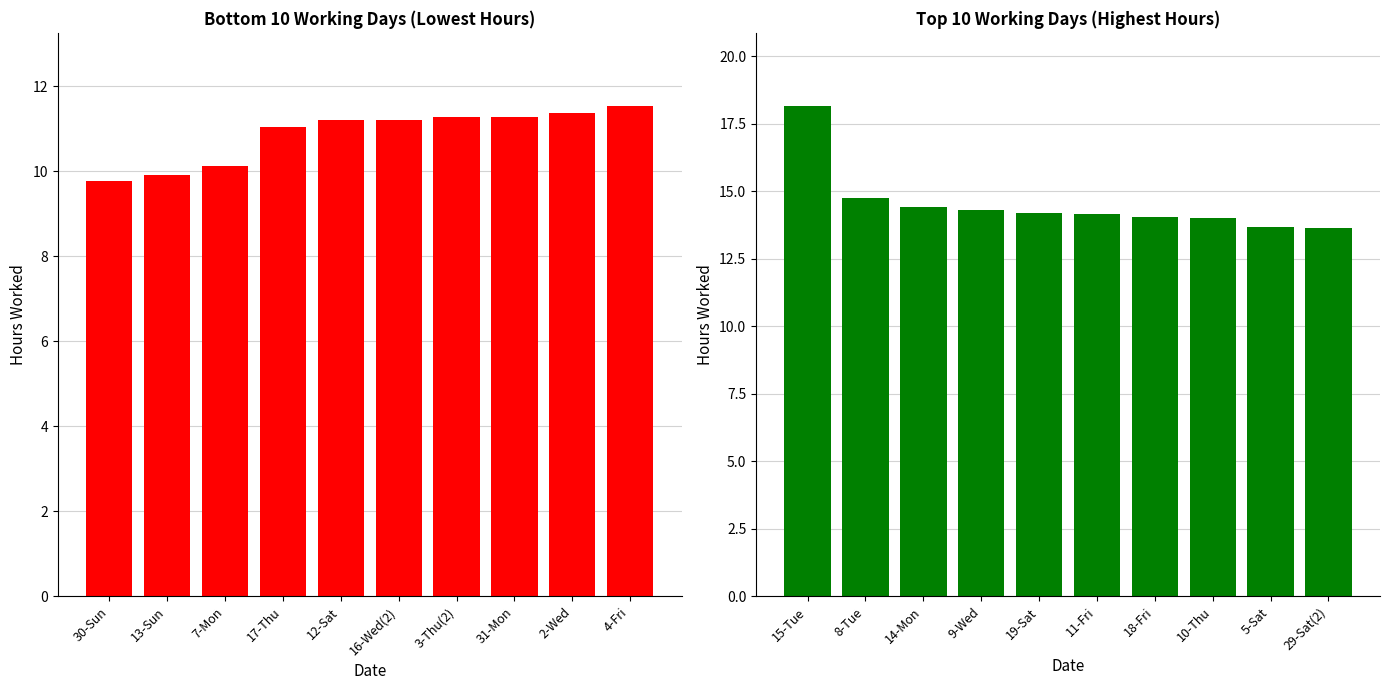

At how many categories does at least one series exceed 10?

10